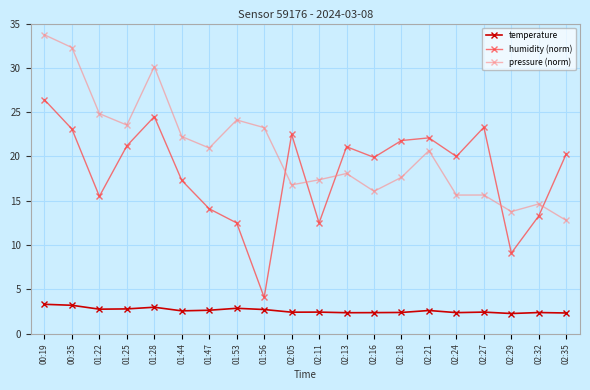

What is the value of the pressure (norm) point at the 18th from the left?

13.8